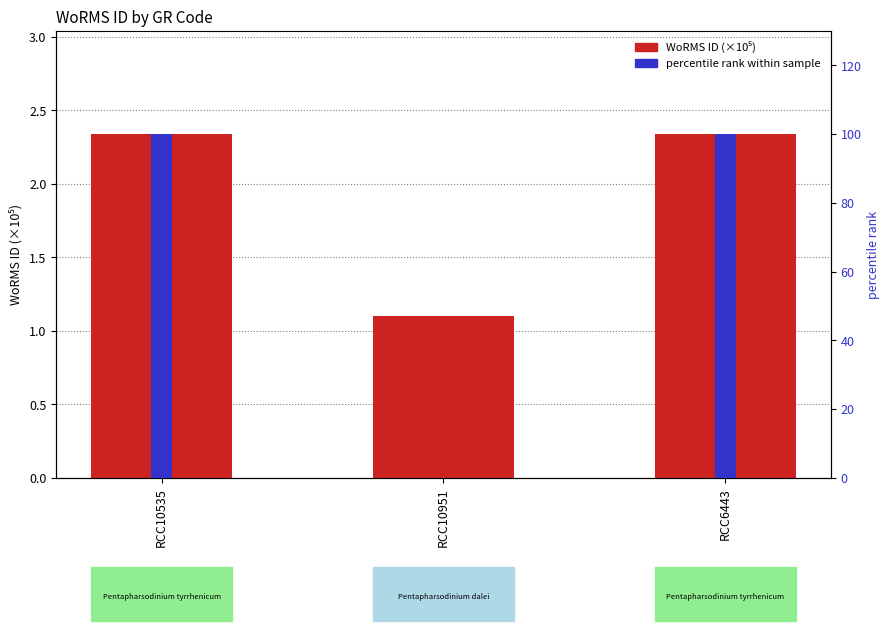

True or false: percentile rank within sample has a value of -63.7 at RCC10951.

False